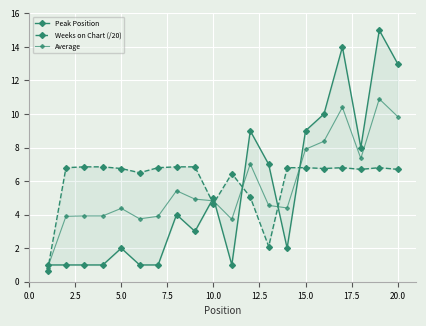

What is the average value of the Peak Position series?

5.4